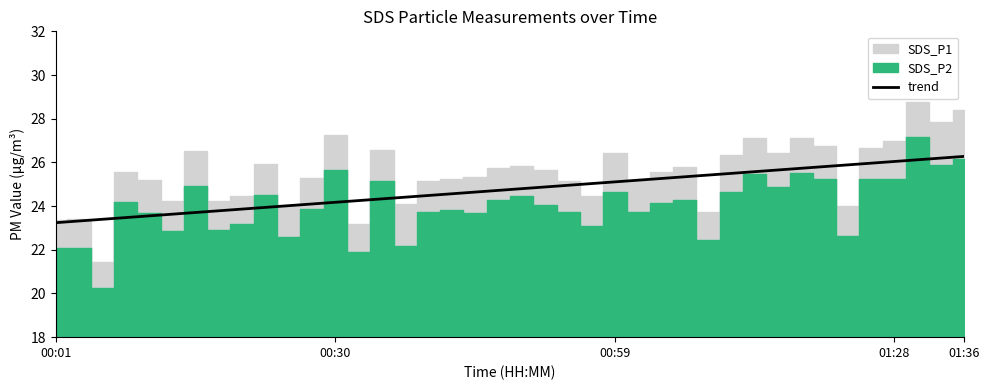

How many values are below 24?

10